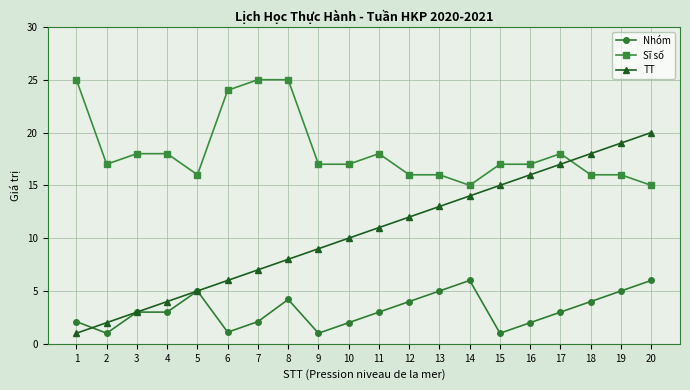

Rank the categories by TT value from highest to lowest.

20, 19, 18, 17, 16, 15, 14, 13, 12, 11, 10, 9, 8, 7, 6, 5, 4, 3, 2, 1